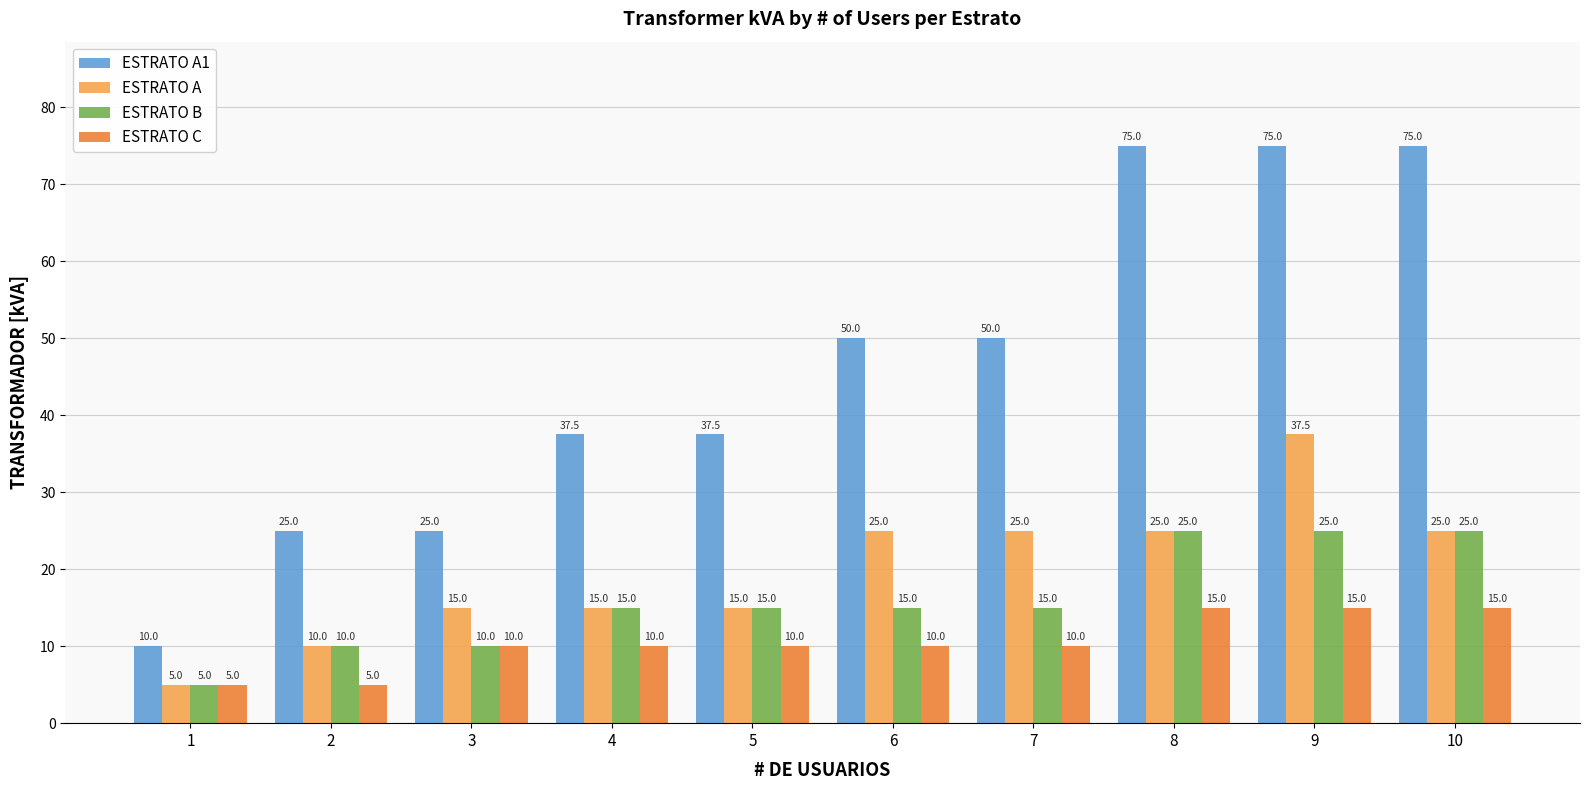

At how many categories does at least one series exceed 34?

7